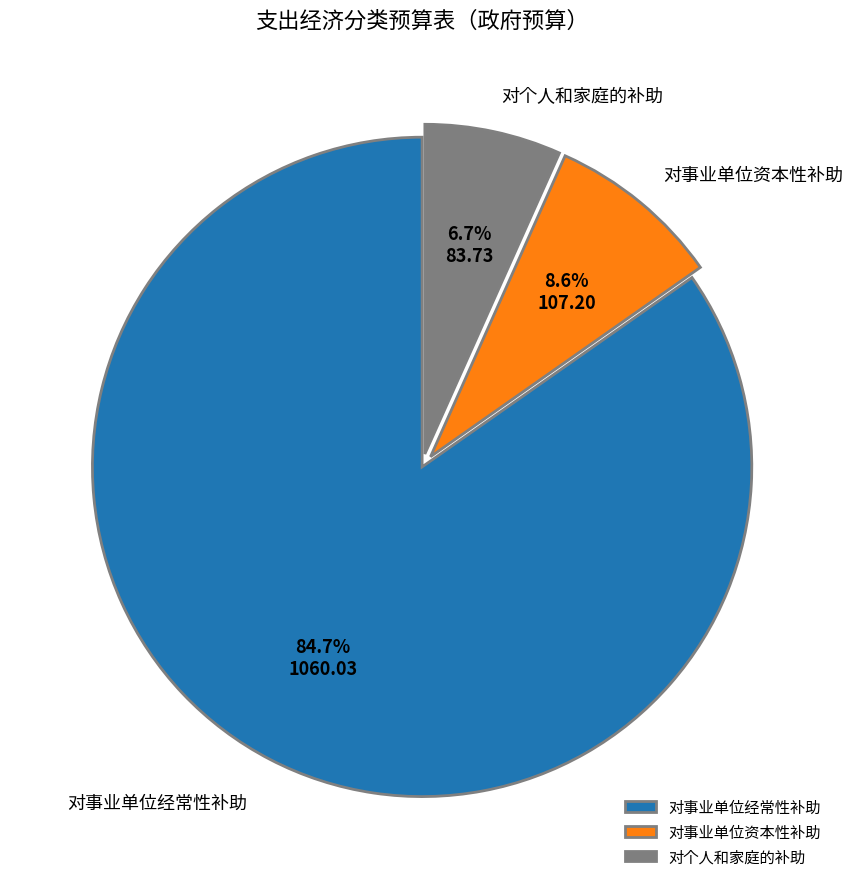

The 对事业单位经常性补助 slice represents 78% of the pie. True or false?

False